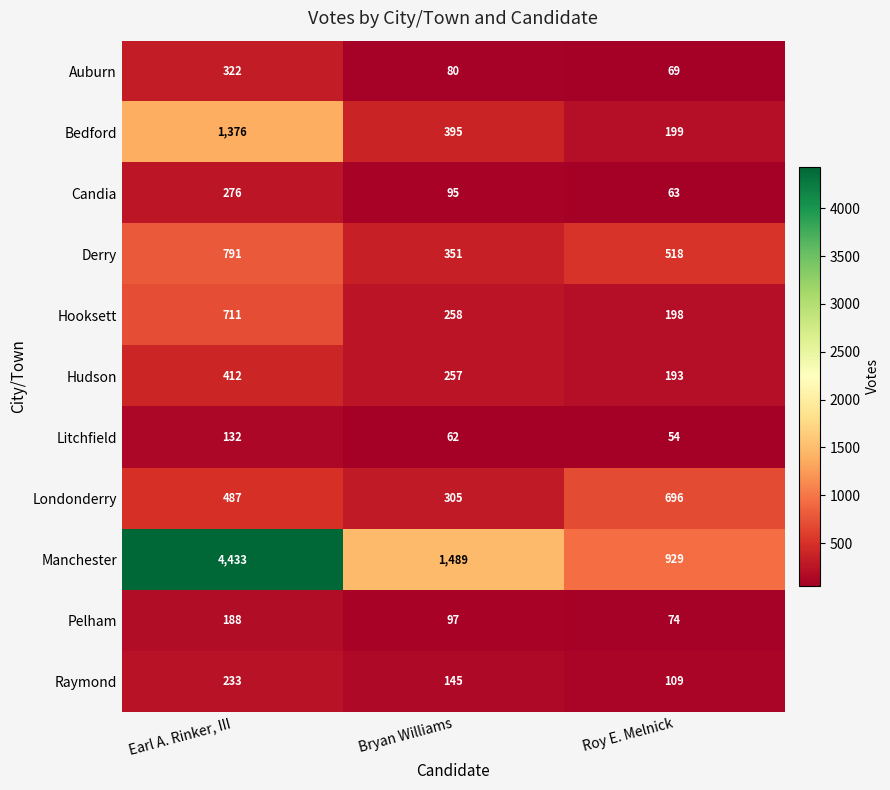

What is the difference between the highest and lowest values at Bryan Williams?

1427